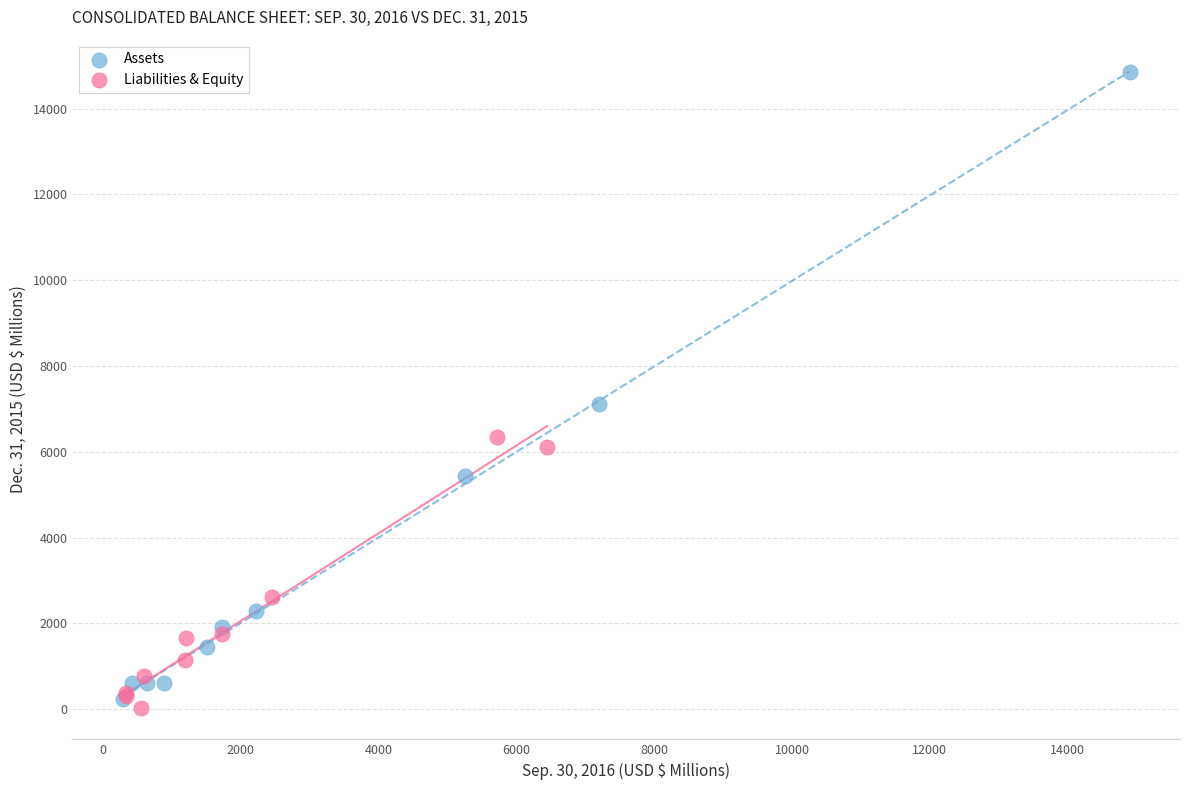

Which series has the widest spread of Y values?

Assets